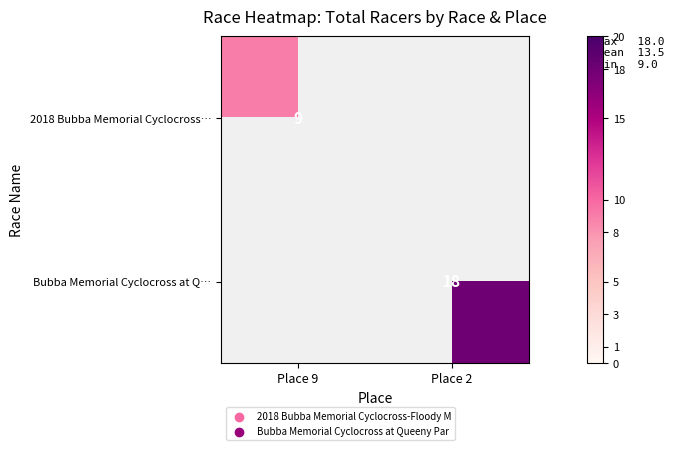

True or false: 2018 Bubba Memorial Cyclocross… has a value of 9 at Place 9.

True